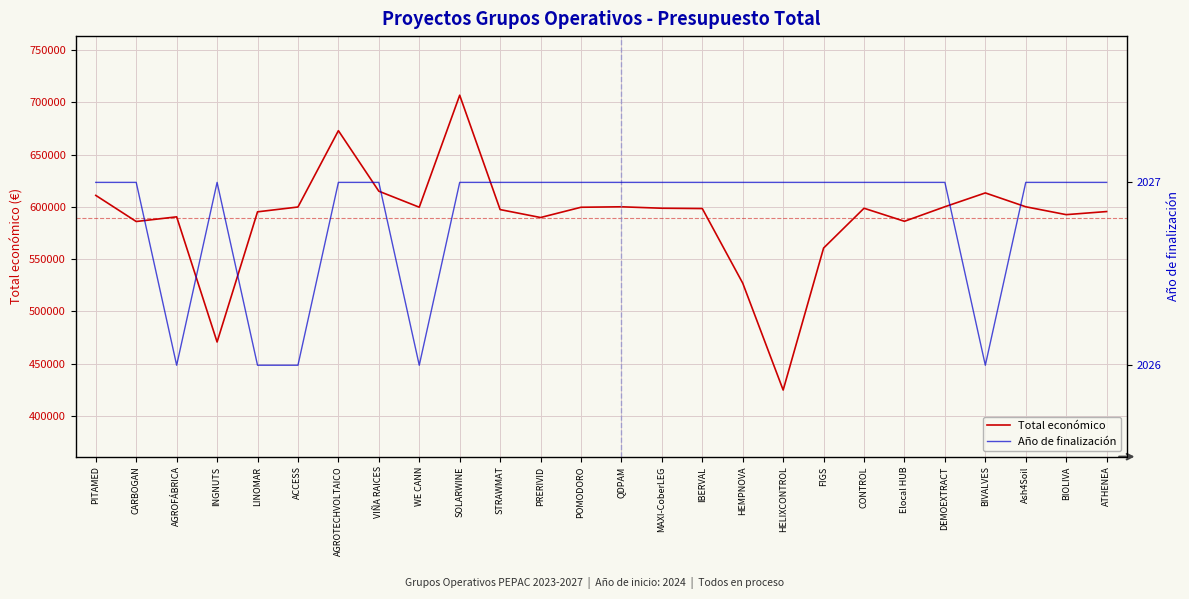

At ACCESS, list the series in order from smallest to largest.

Año de finalización, Total económico